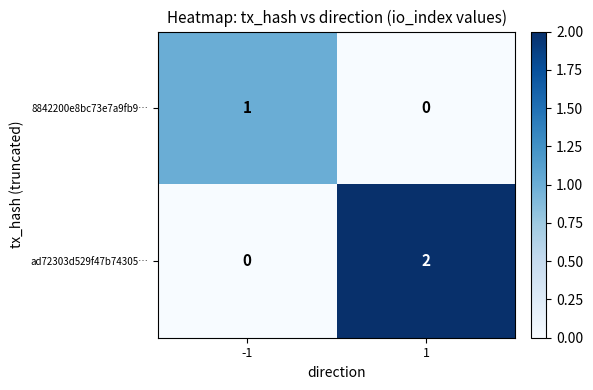

Which series changed the most between -1 and 1?

ad72303d529f47b74305…